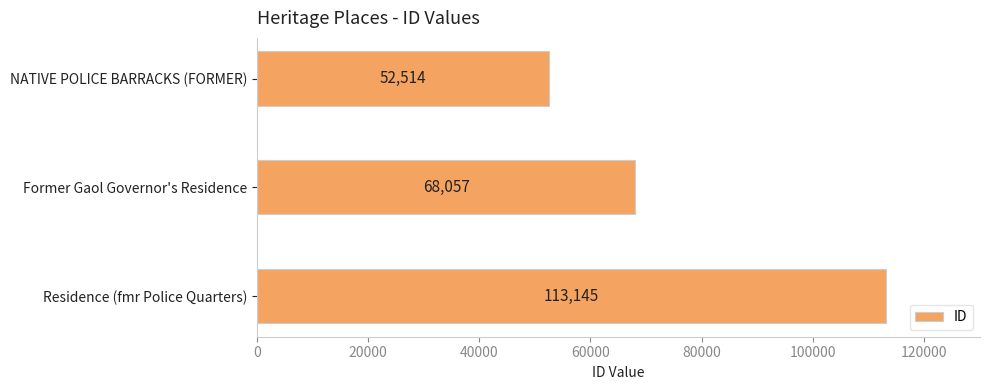

What is the difference between the maximum and second lowest values?

45088